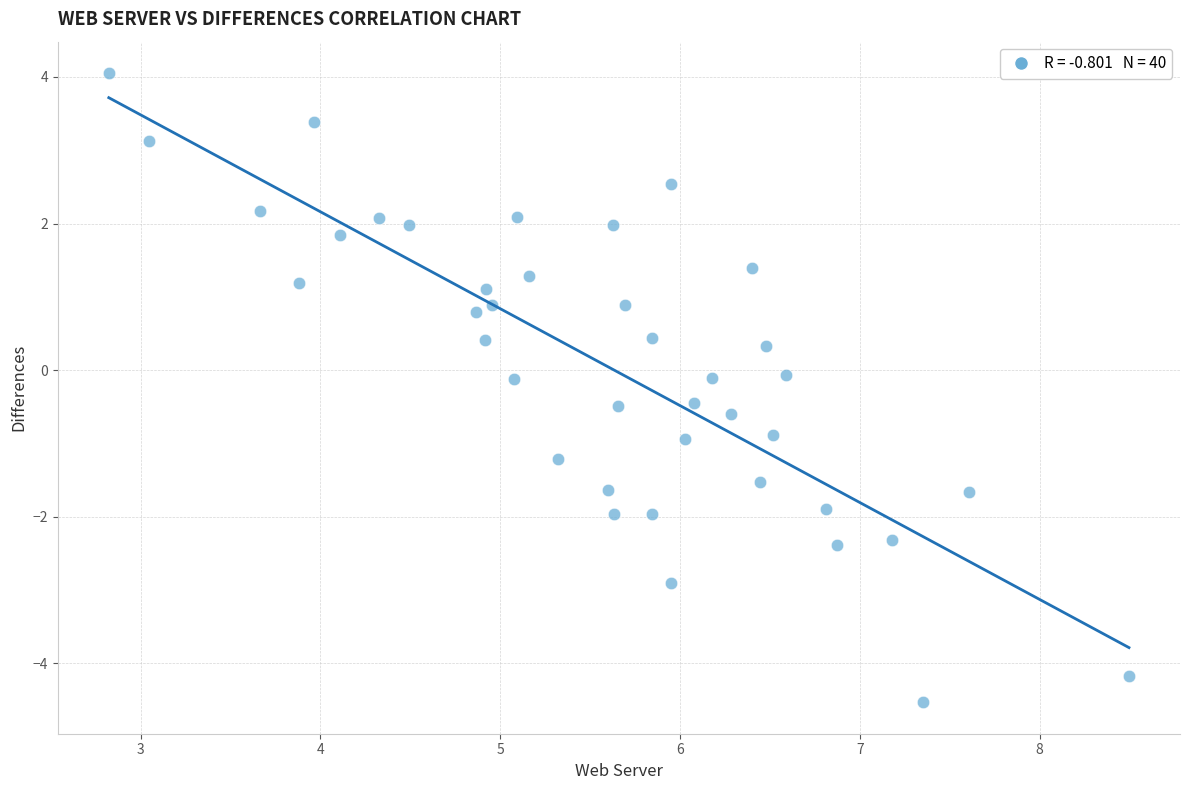

What is the range of Y values (max minus min)?

8.6